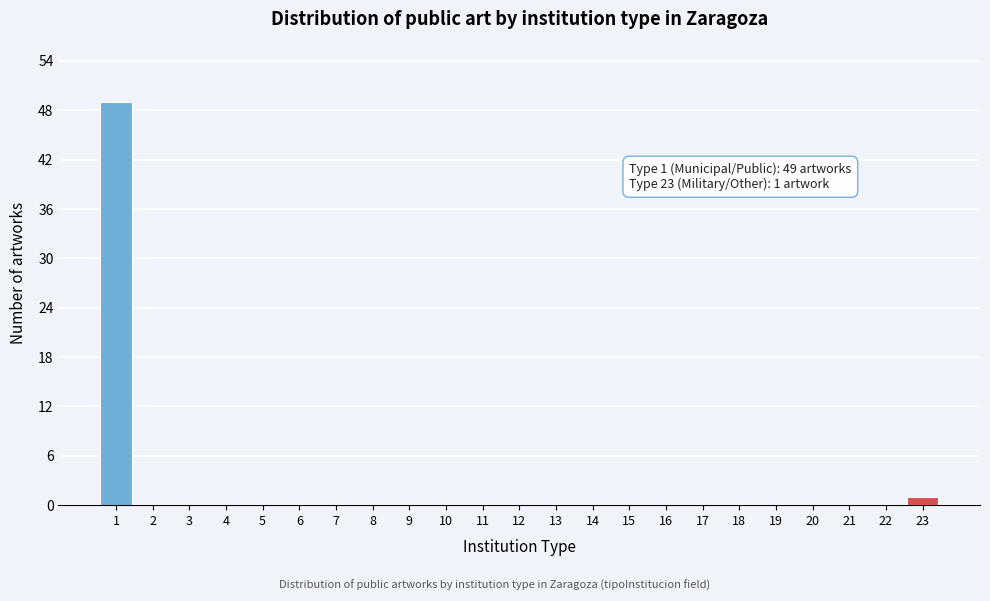

Reading left to right, transcribe all the data shown in this chart.

1=49	2=0	3=0	4=0	5=0	6=0	7=0	8=0	9=0	10=0	11=0	12=0	13=0	14=0	15=0	16=0	17=0	18=0	19=0	20=0	21=0	22=0	23=1